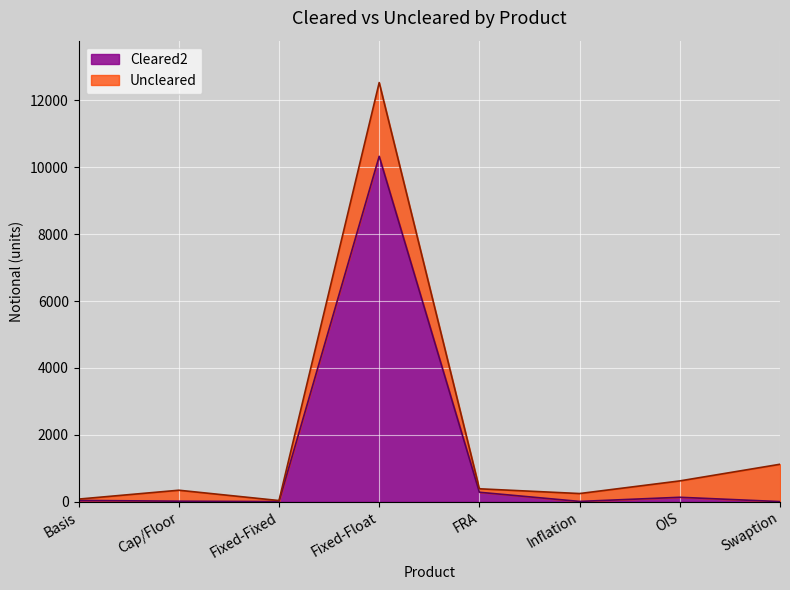

Where is the first local maximum?

Fixed-Float